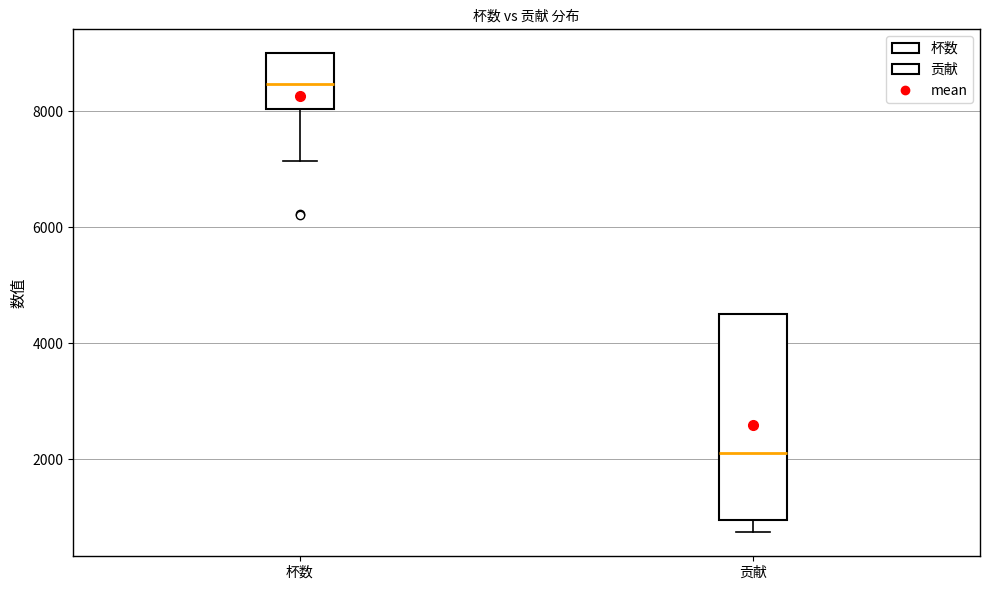

Where is the lower edge of the box for 贡献 on the y-axis? The values are not printed on the chart, so give them approximately, as read against the axis.

1000